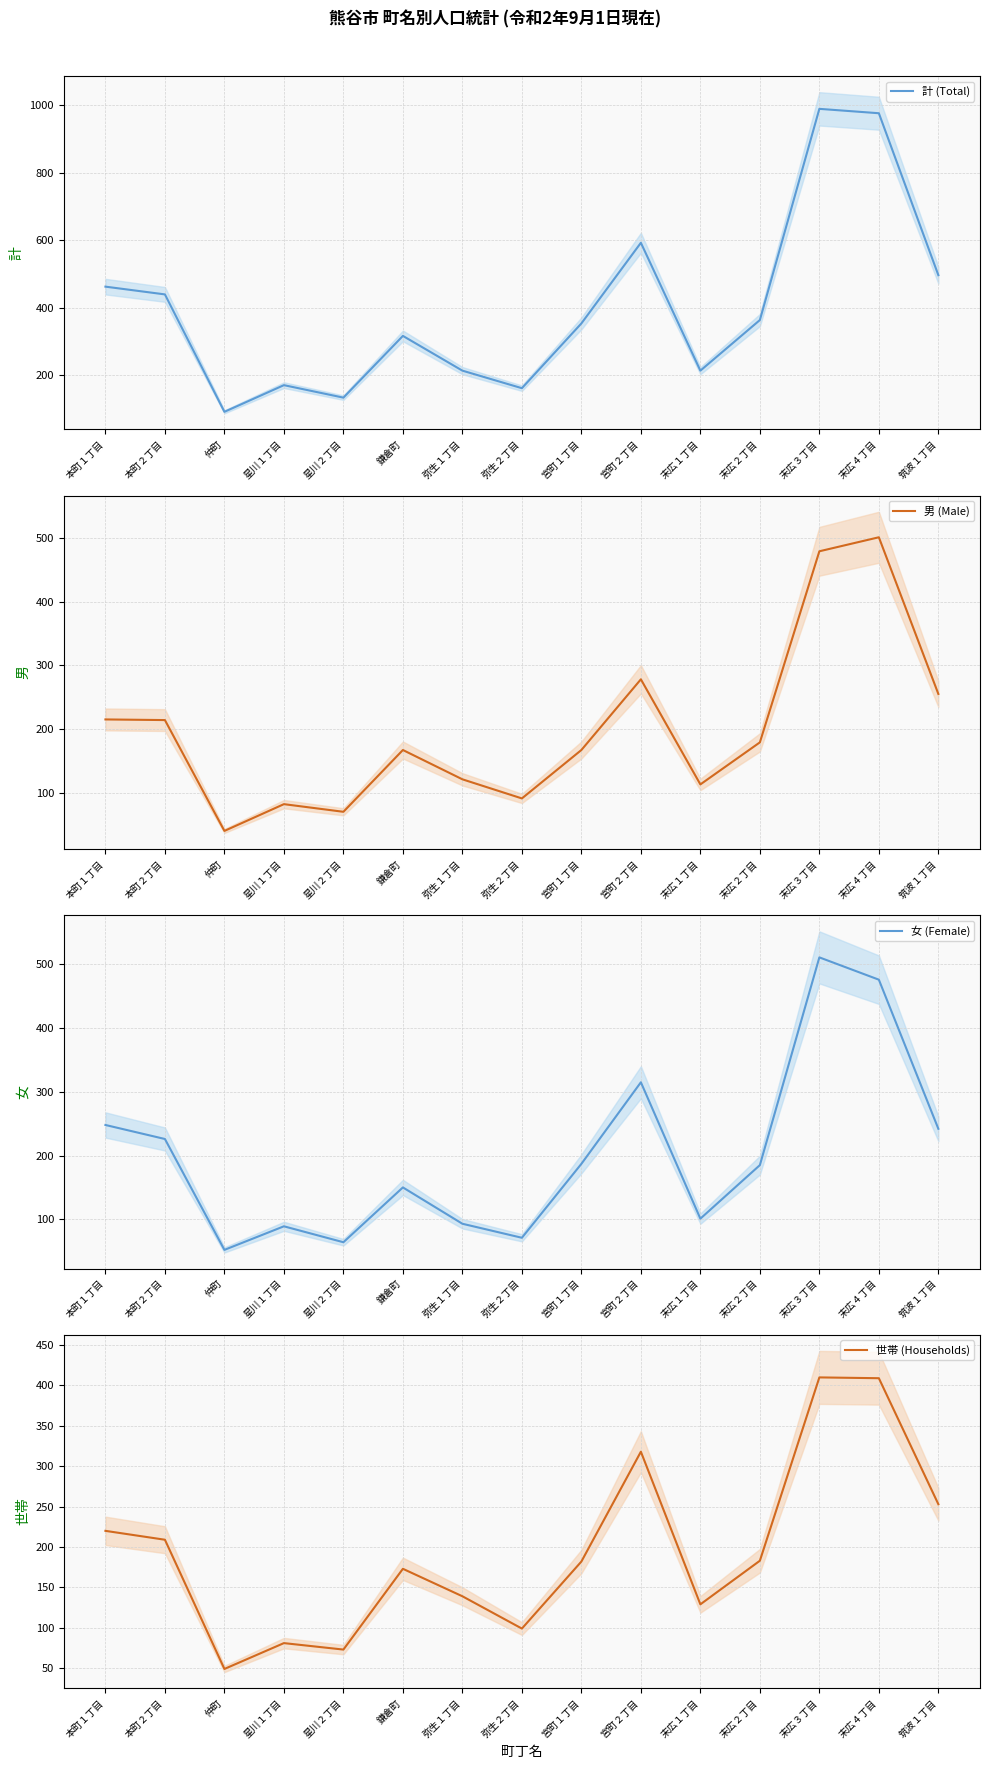

What is the sum of the 計 (Total) values at 宮町１丁目 and 弥生２丁目?

516